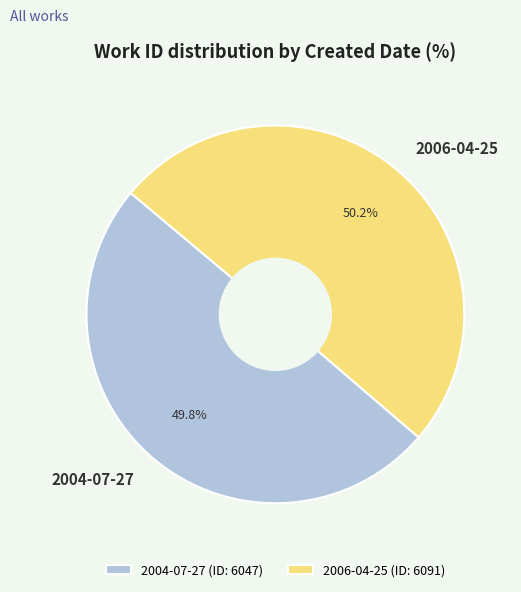

Is there any slice that represents more than half of the pie?

Yes